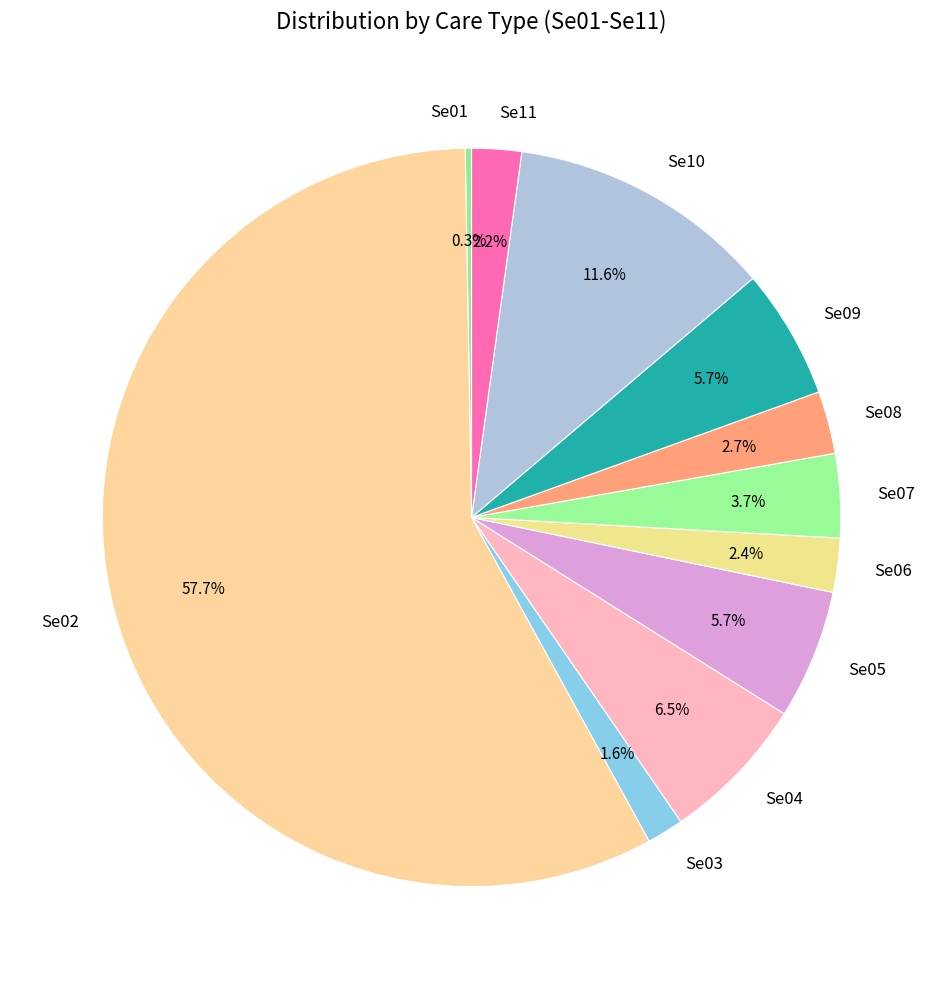

Is the sum of Se09 and Se10 greater than half?

No